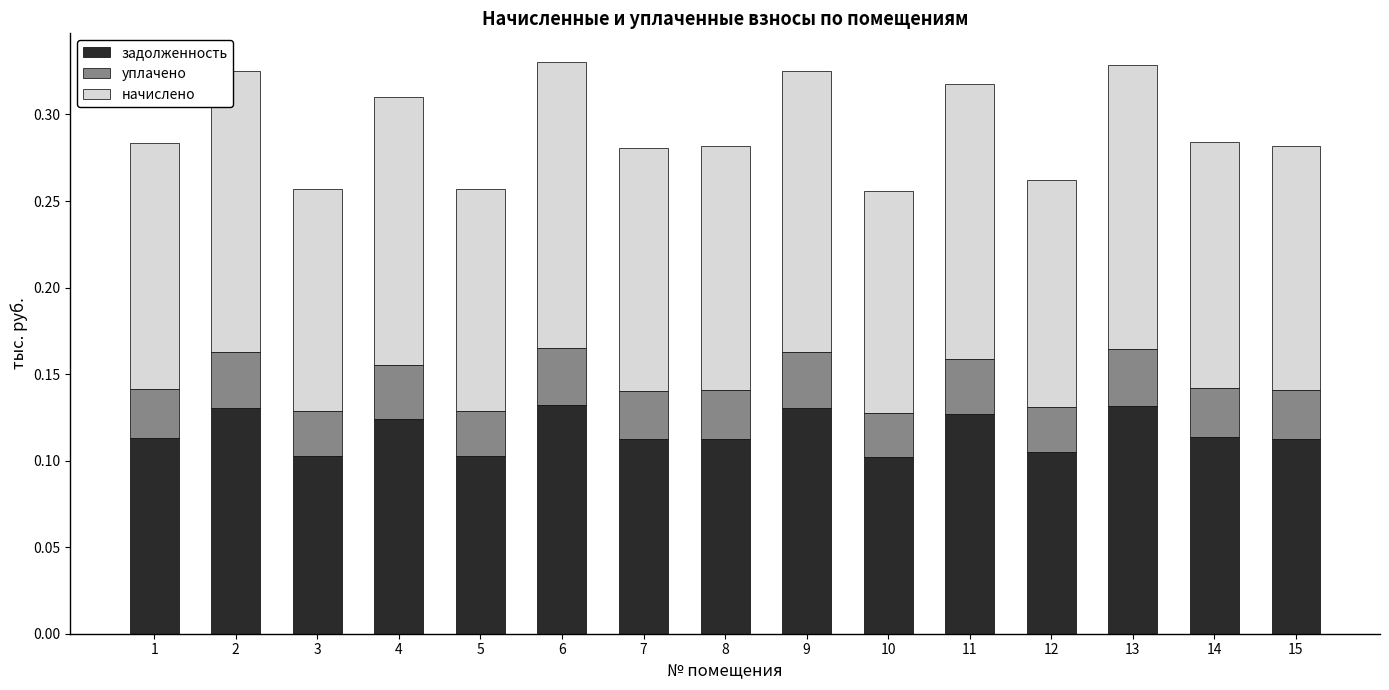

Count the задолженность values in the range 0 to 1.

15